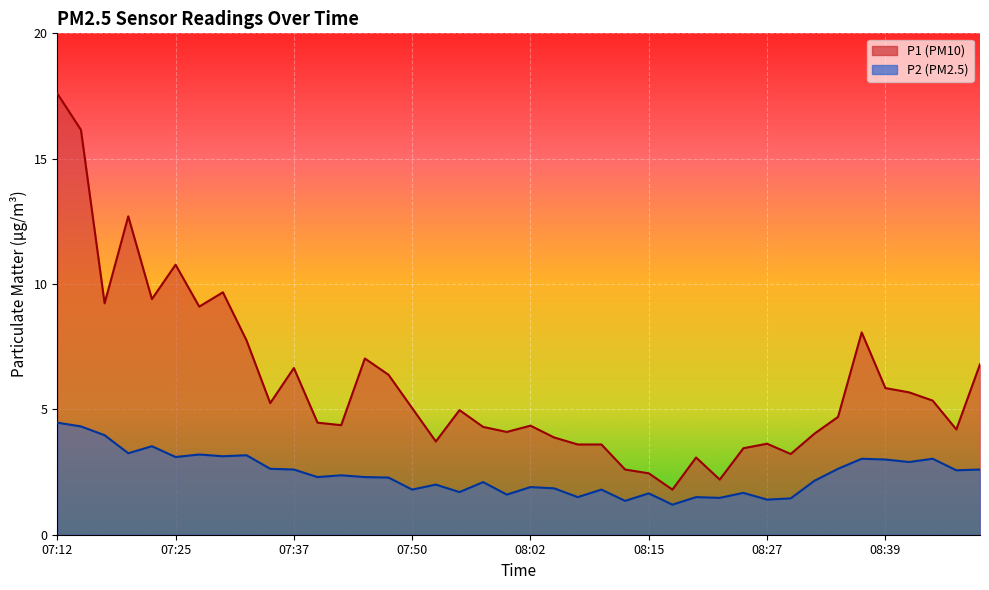

What is the difference between the P2 values at 08:42 and 07:37?

0.3